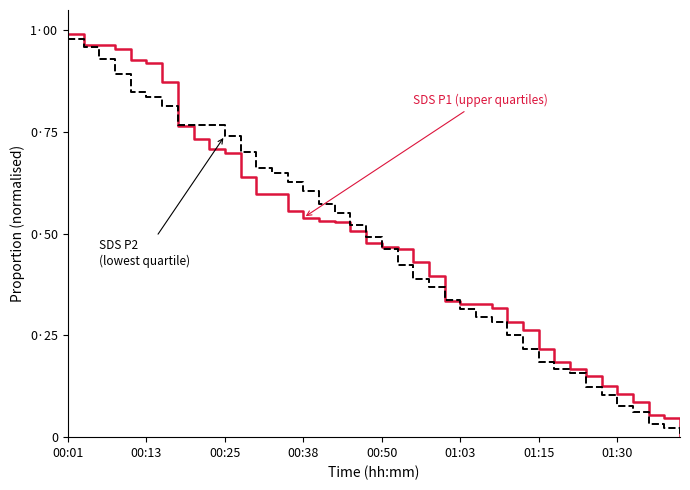

Does the chart have visible grid lines?

No